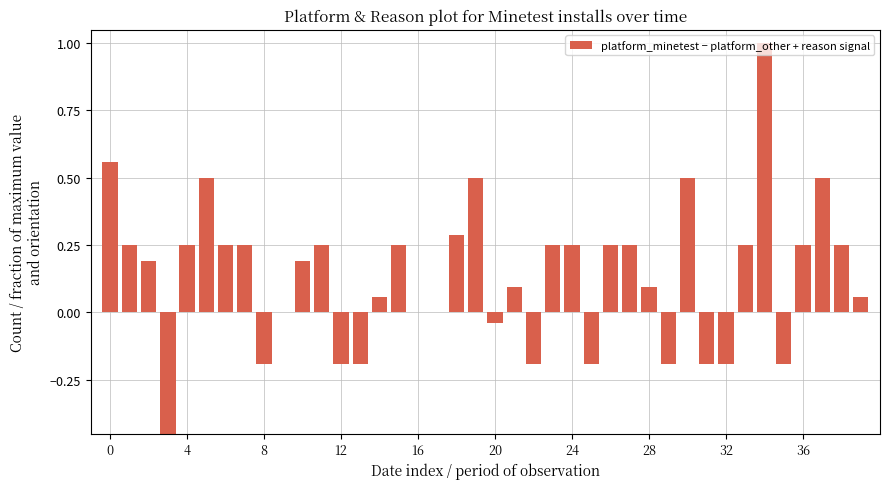

Does the chart contain any negative values?

Yes